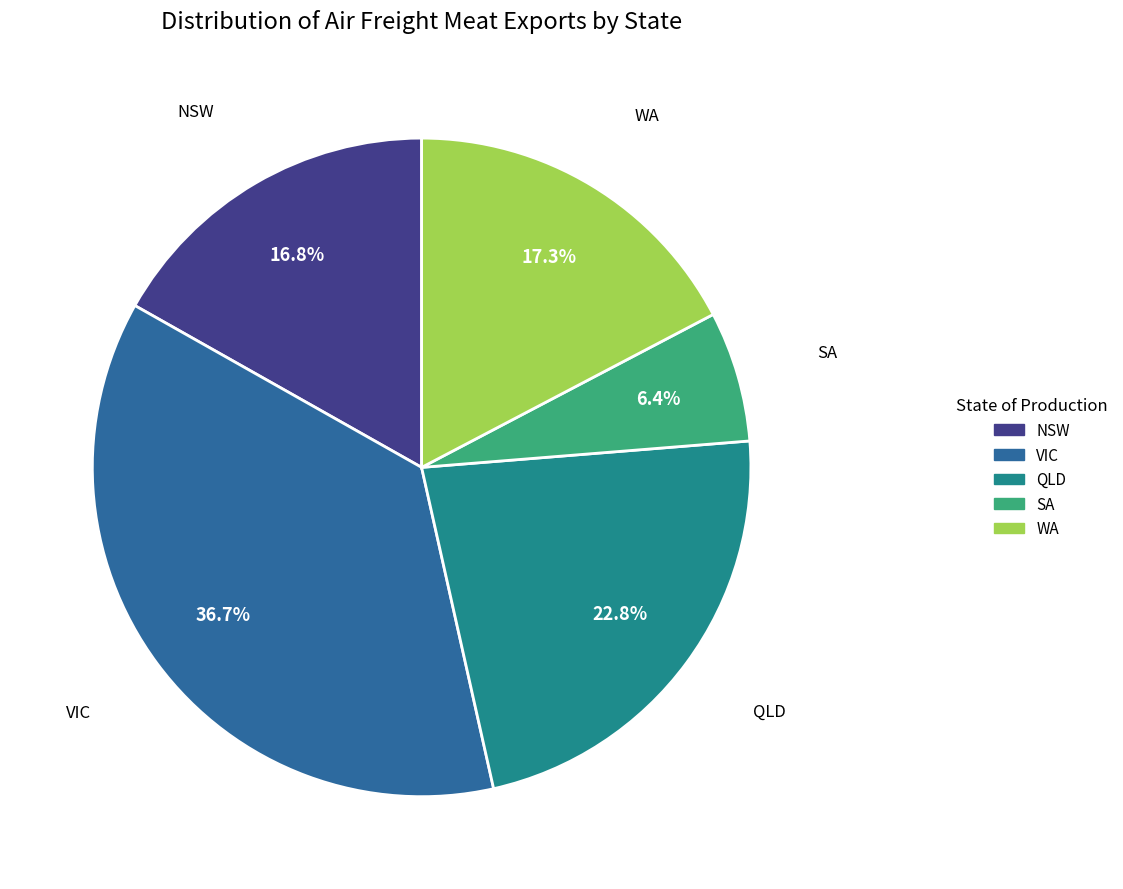

True or false: VIC accounts for 49% of the total.

False